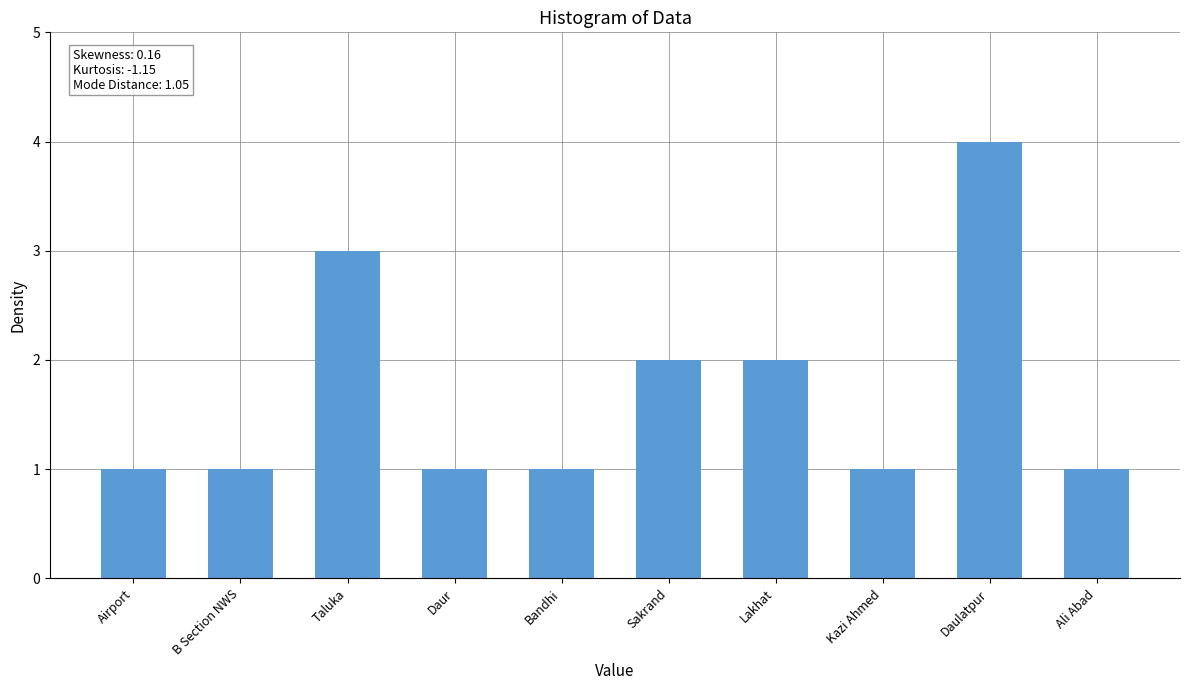

Count the number of categories in the chart.

10